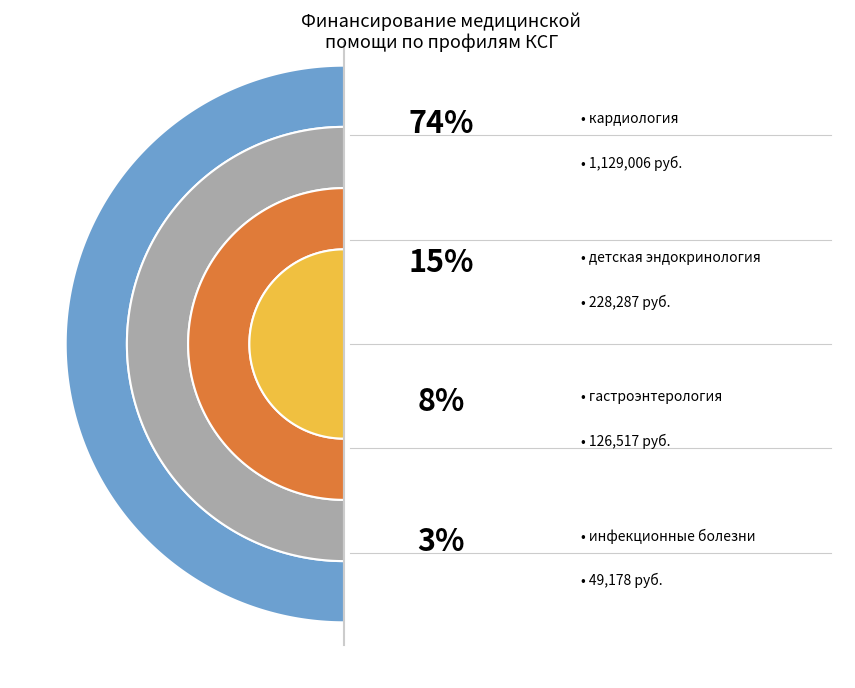

True or false: хирургия accounts for 4% of the total.

False